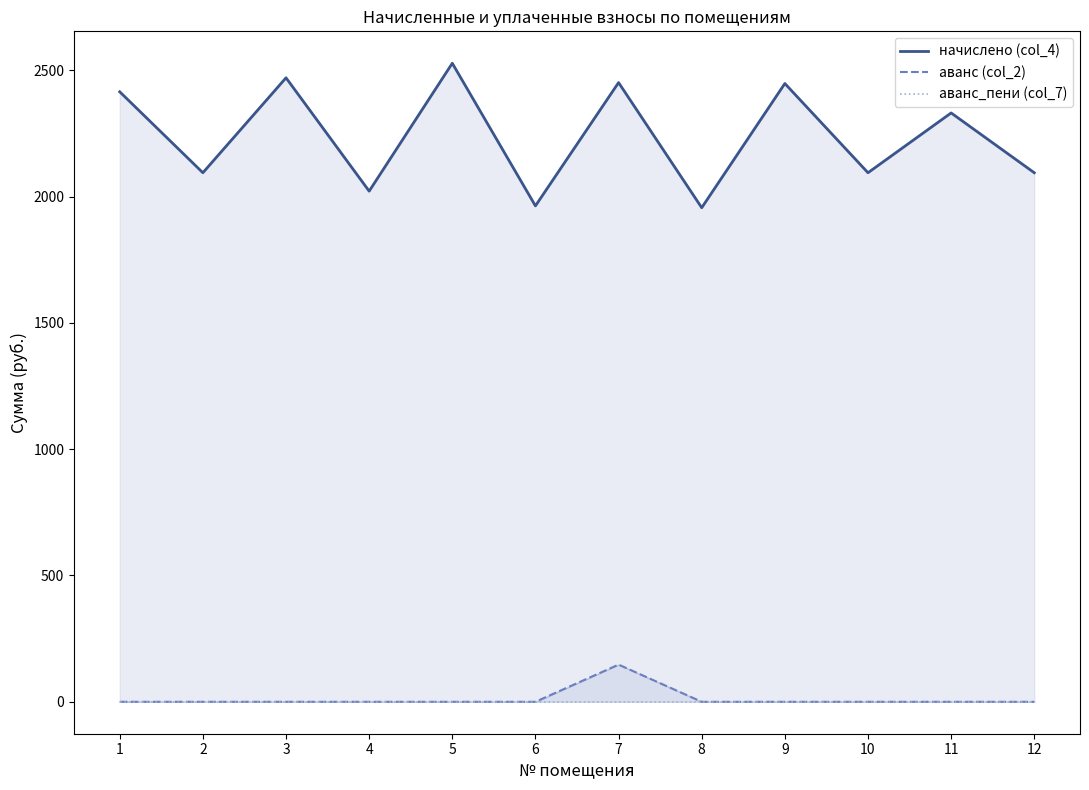

How many series are shown in this chart?

3